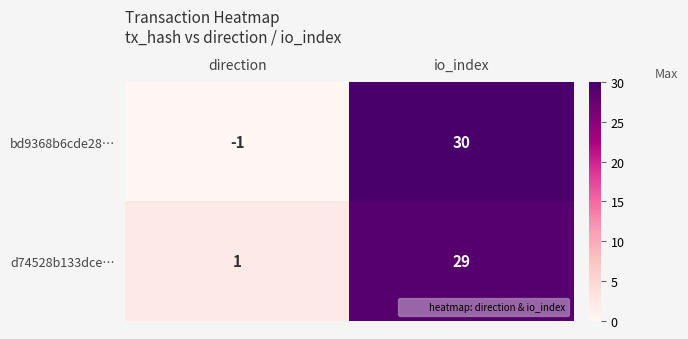

What is the difference between the maximum and minimum values in the bd9368b6cde28… series?

31